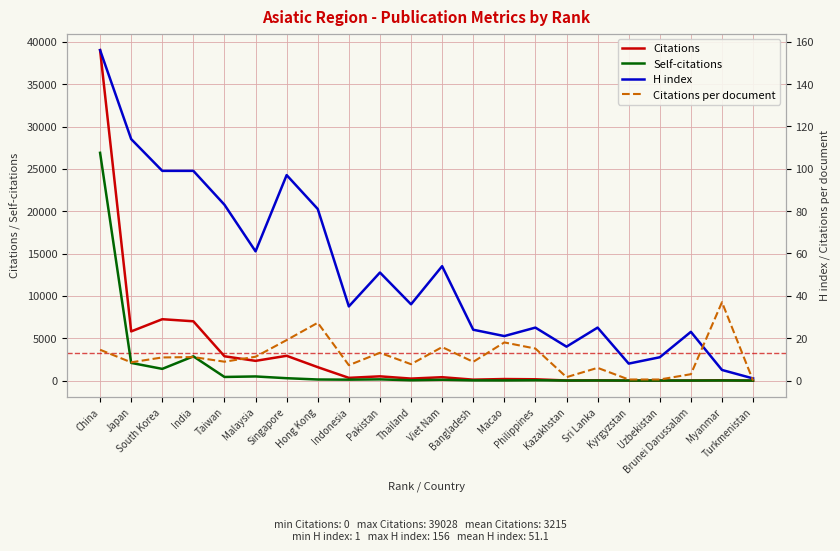

After their last crossing, which series has the higher values: H index or Citations per document?

H index